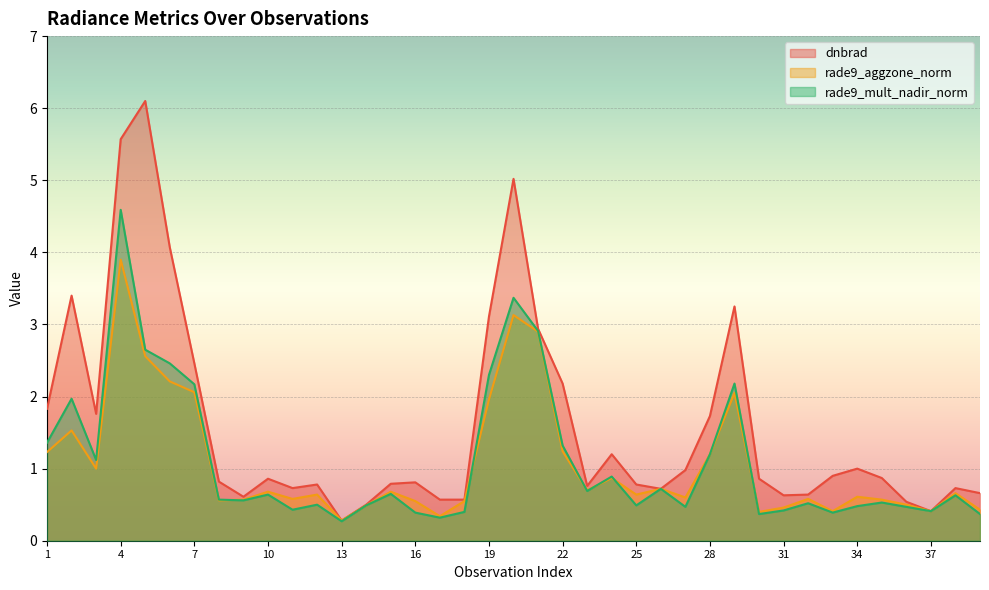

What is the difference between the rade9_aggzone_norm values at 22 and 3?

0.2